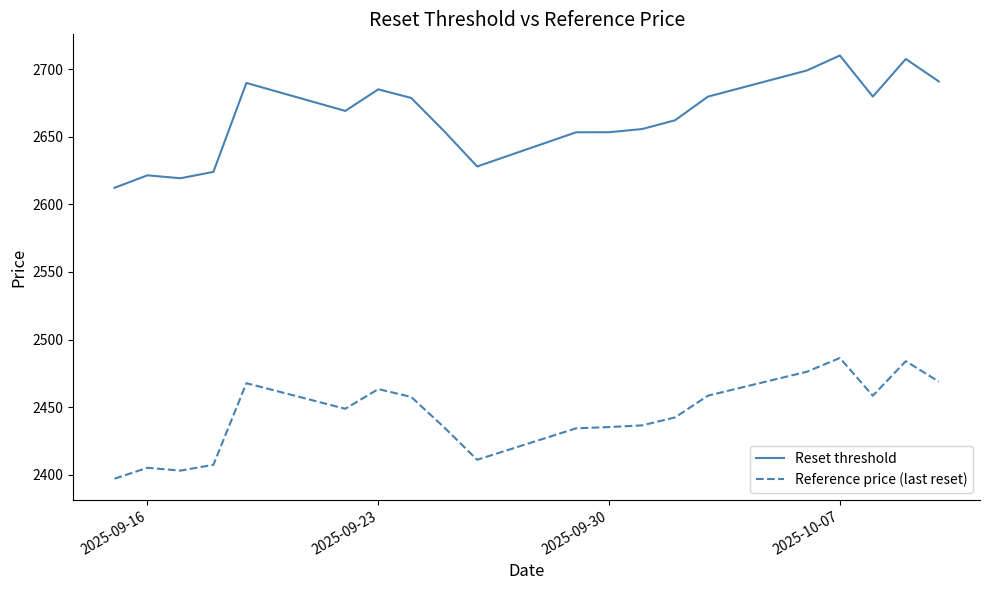

Which series has the largest range (max minus min)?

Reset threshold